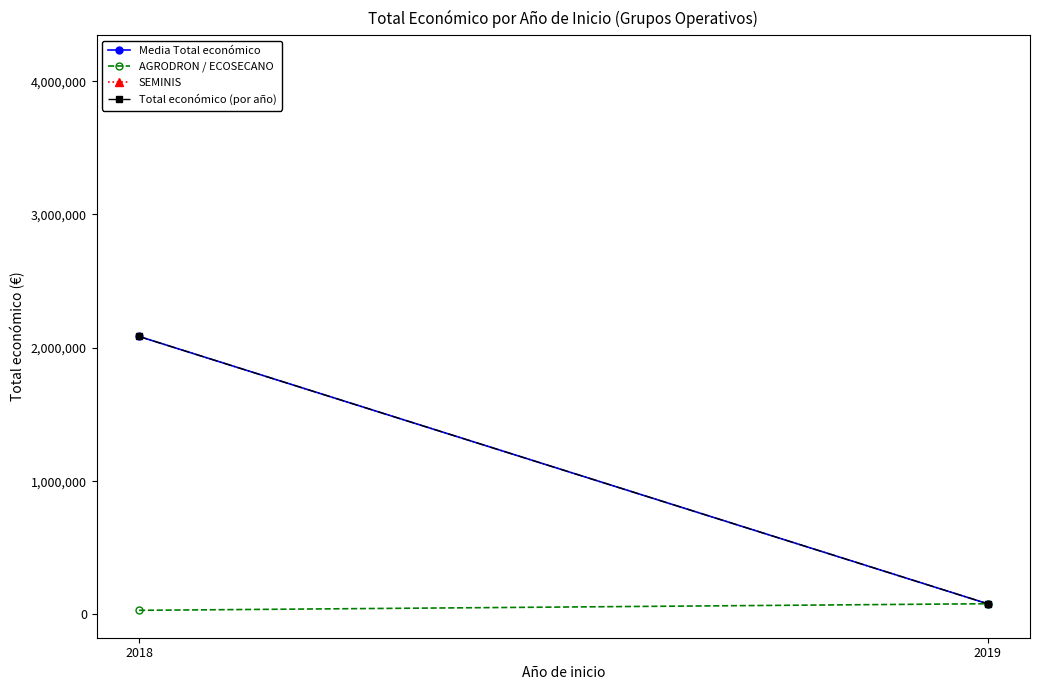

Rank the series at 2019 from lowest to highest value.

Media Total económico, AGRODRON / ECOSECANO, Total económico (por año)